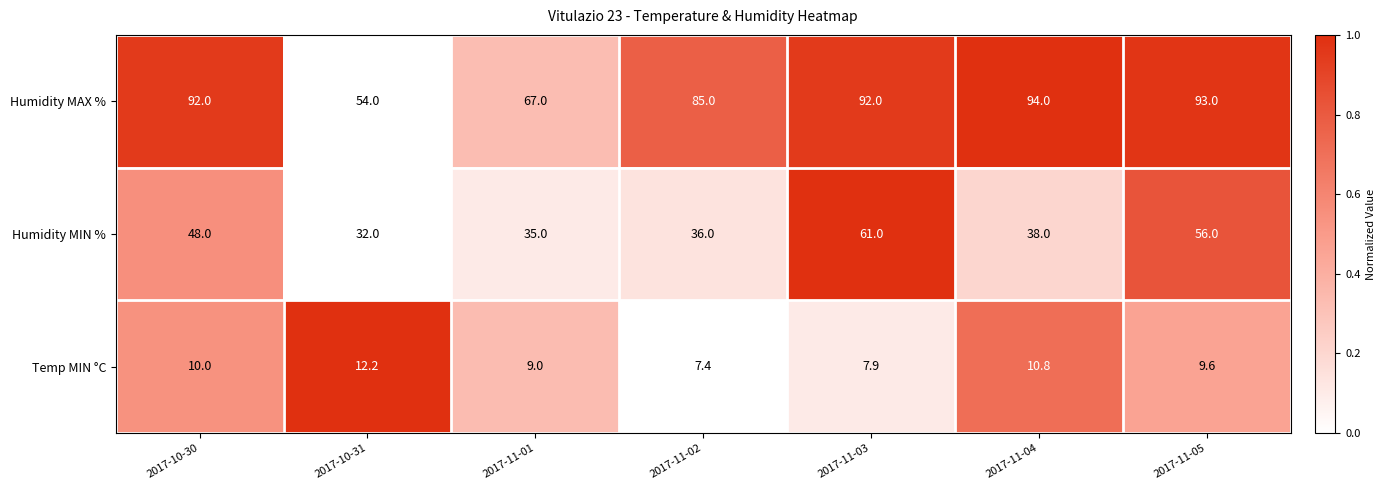

Which series has the largest range (max minus min)?

Humidity MAX %